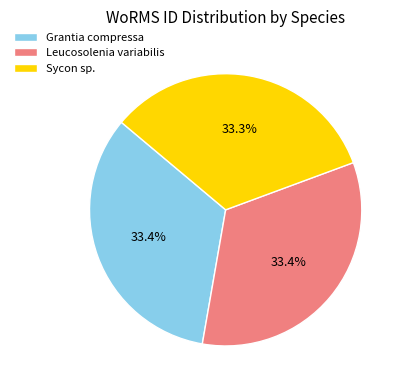

To the nearest percent, what portion does Grantia compressa represent?

33%